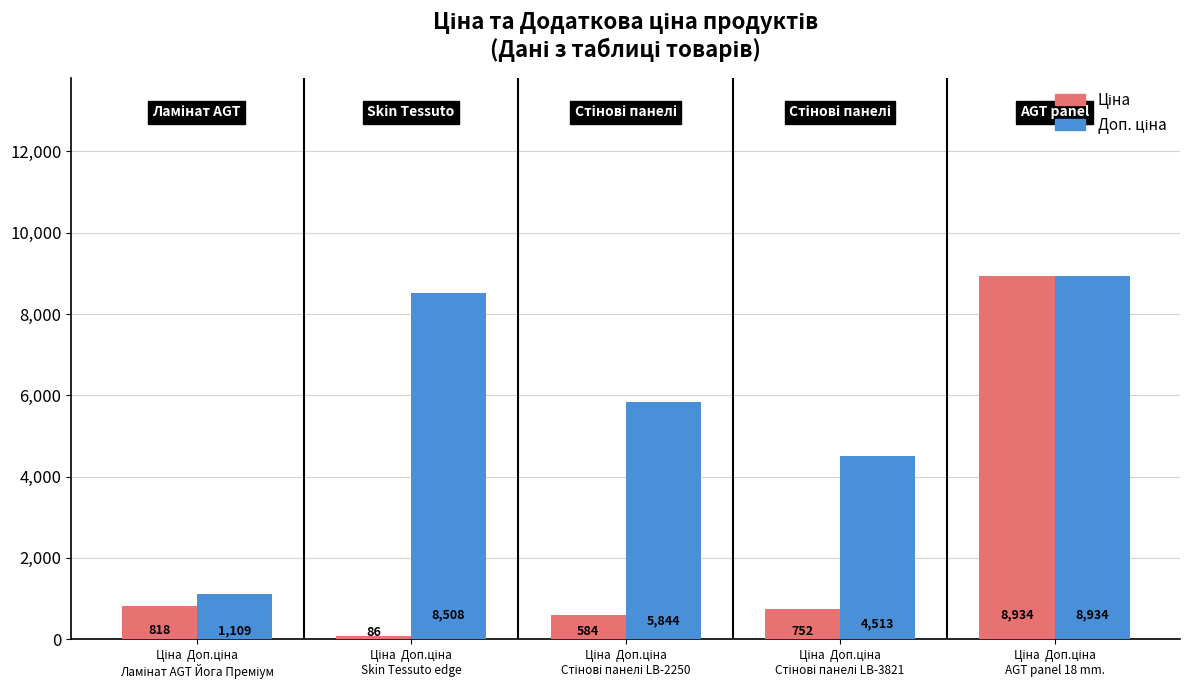

What is the minimum value shown in the chart?

85.6